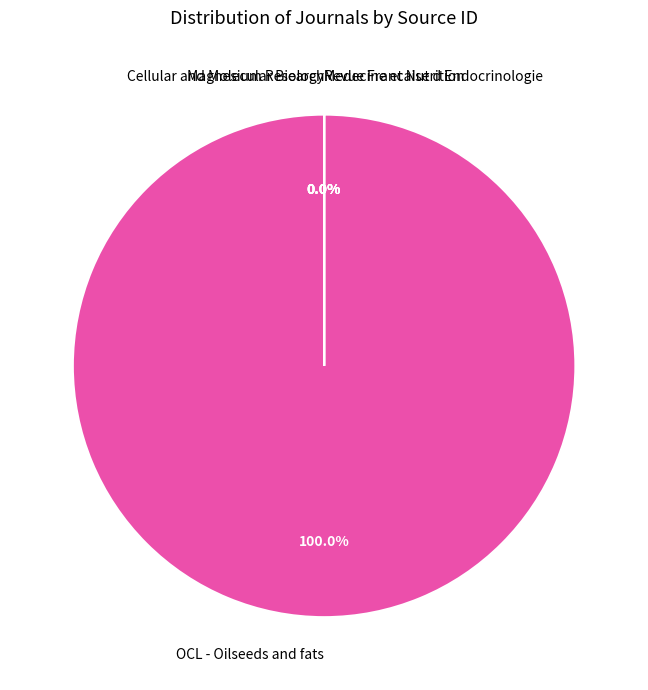

The Medecine et Nutrition slice represents 5% of the pie. True or false?

False